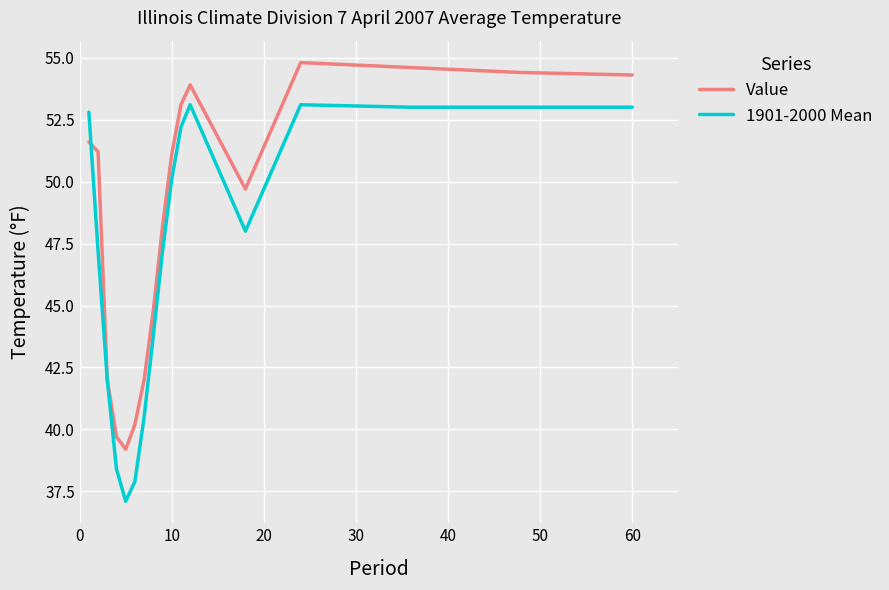

Which series has the largest total across all categories?

Value